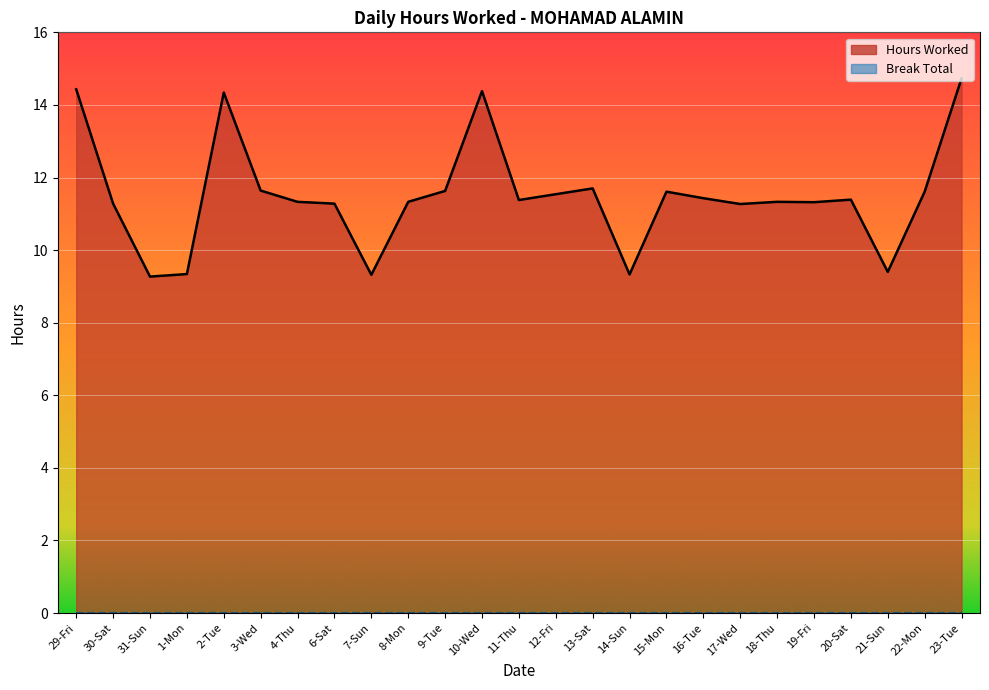

What is the total value across all series at 19-Fri?

11.3